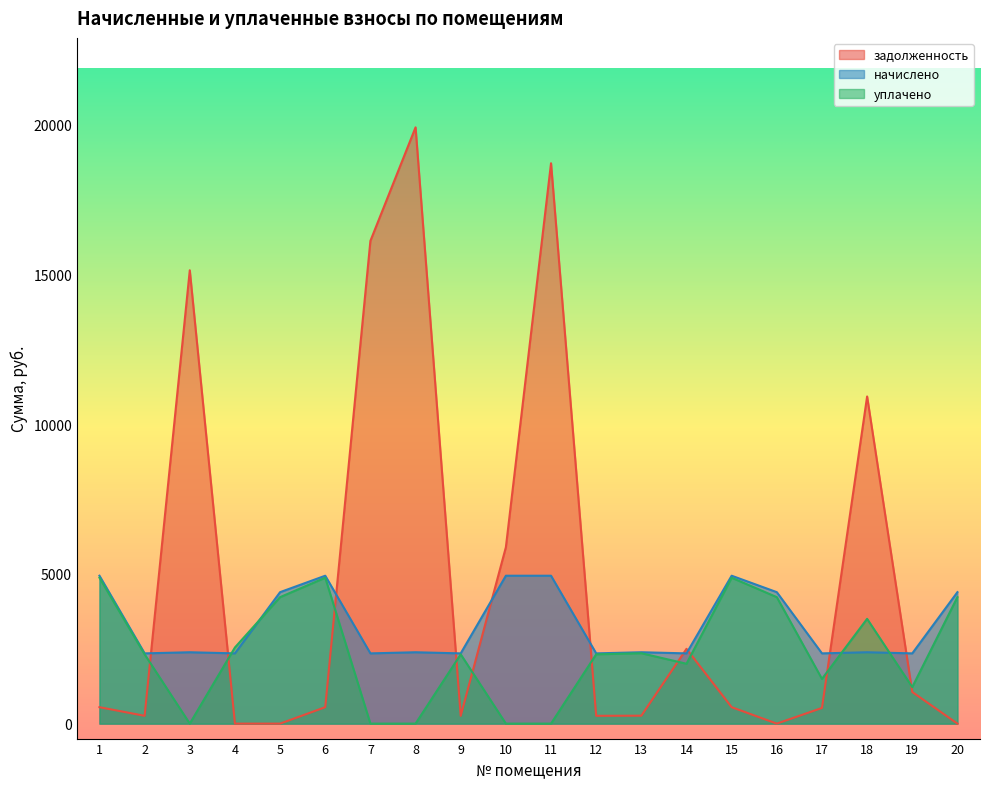

At which category is the sum across all series the highest?

11